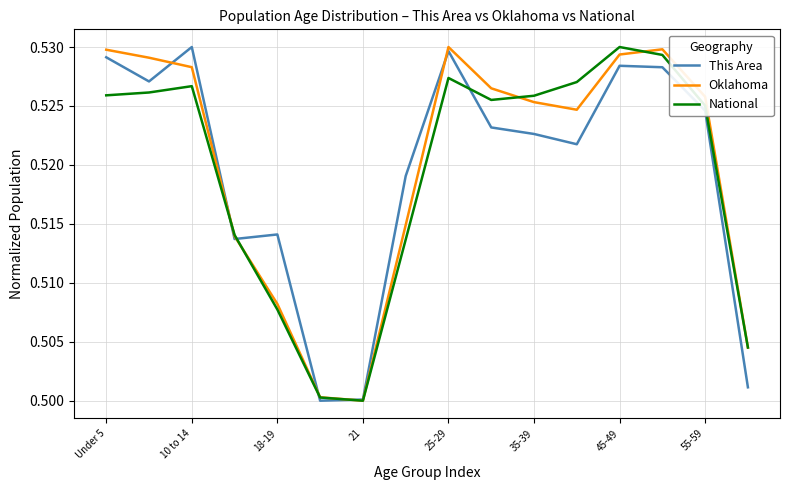

How many lines are shown in the chart?

3